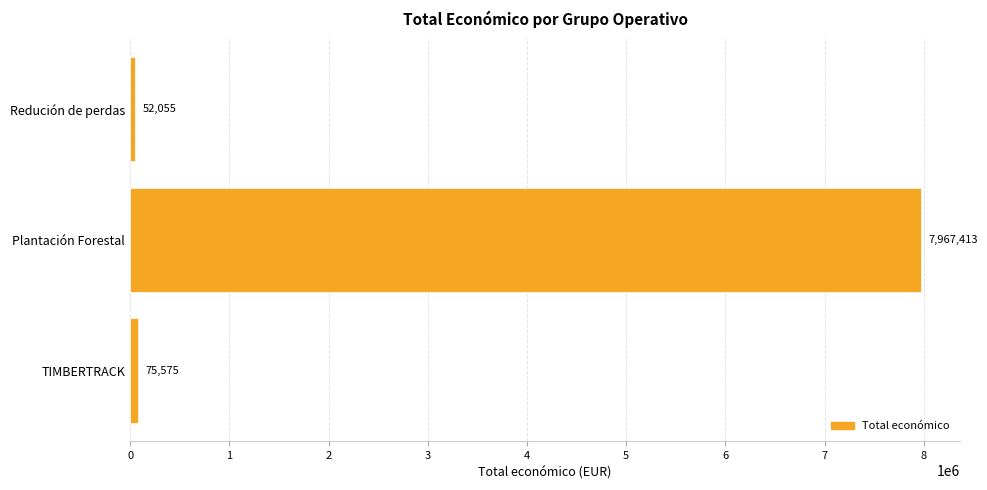

Is it true that the value at Plantación Forestal is 7967413?

True